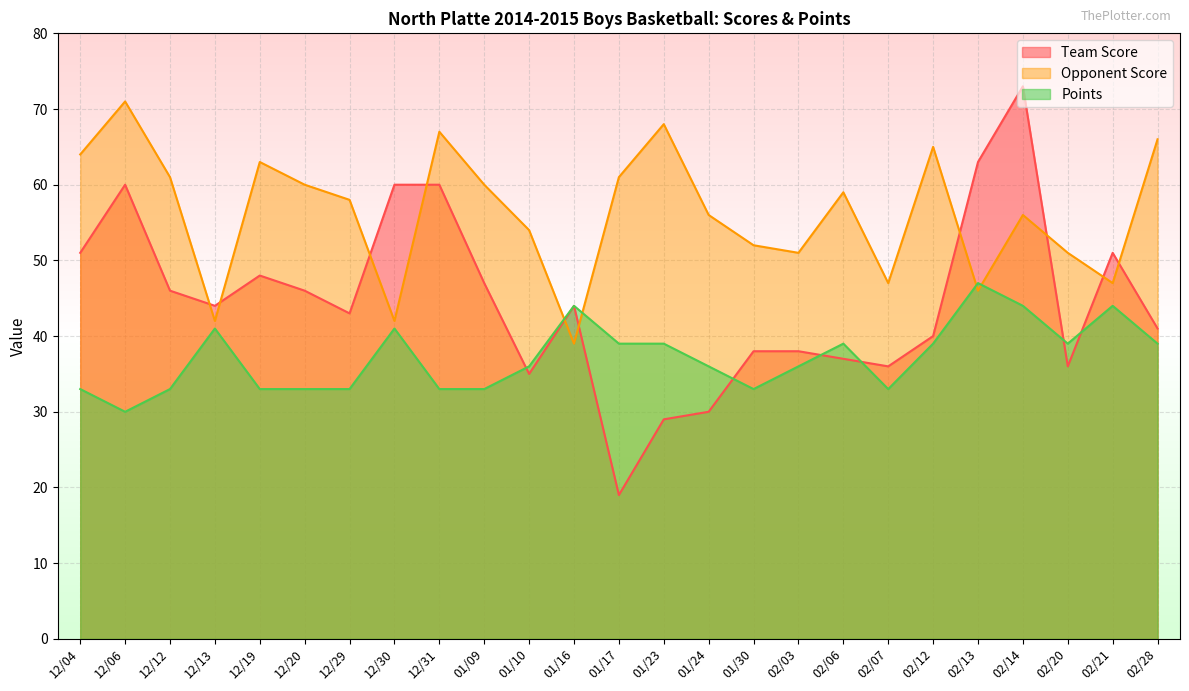

List the series in order of their peak value, lowest first.

Points, Opponent Score, Team Score